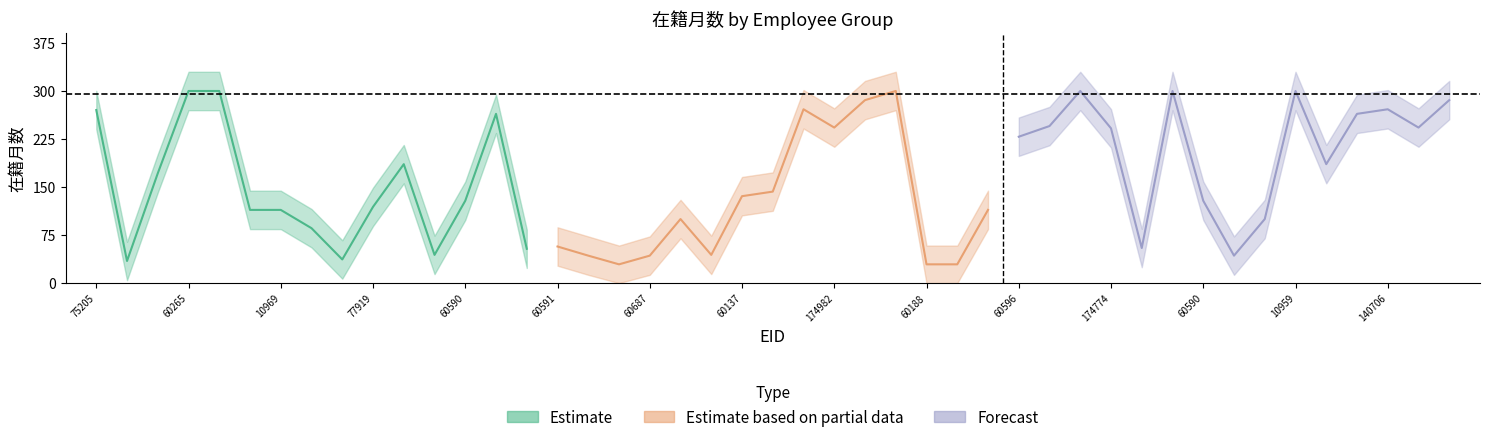

What is the maximum value for Forecast?

300.0